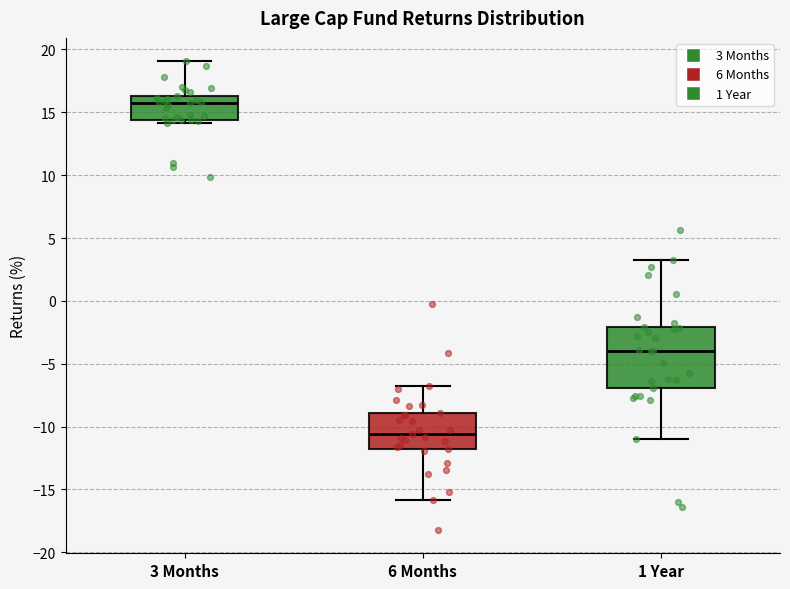

Where does the median line of the box for 3 Months sit on the y-axis? The values are not printed on the chart, so give them approximately, as read against the axis.

16.0